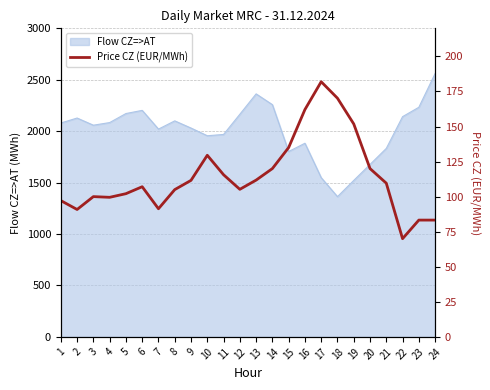

What is the ratio of the value at 24 to the value at 9?

0.7